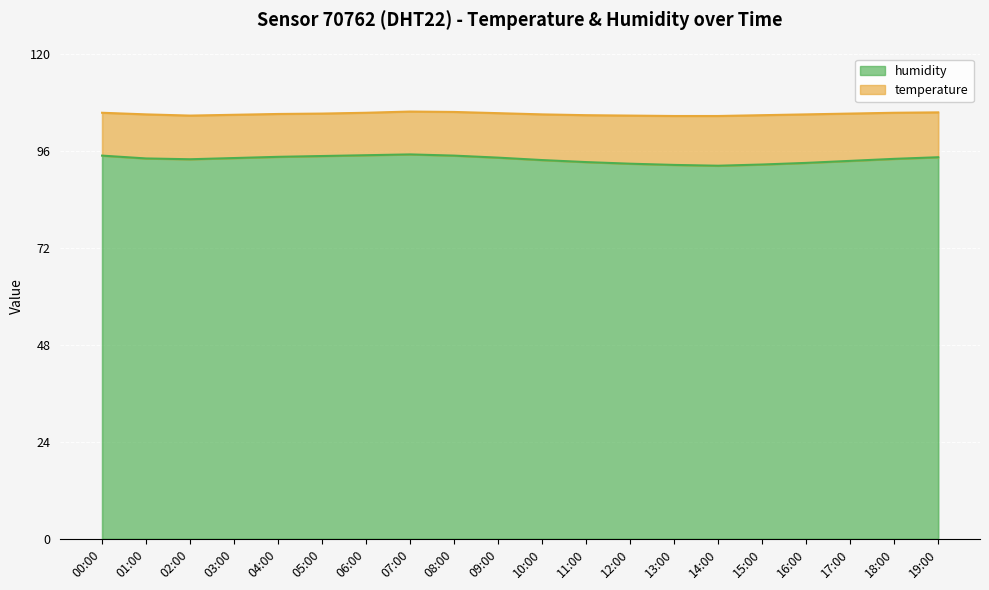

What is the difference between the second highest and second lowest values?

2.4